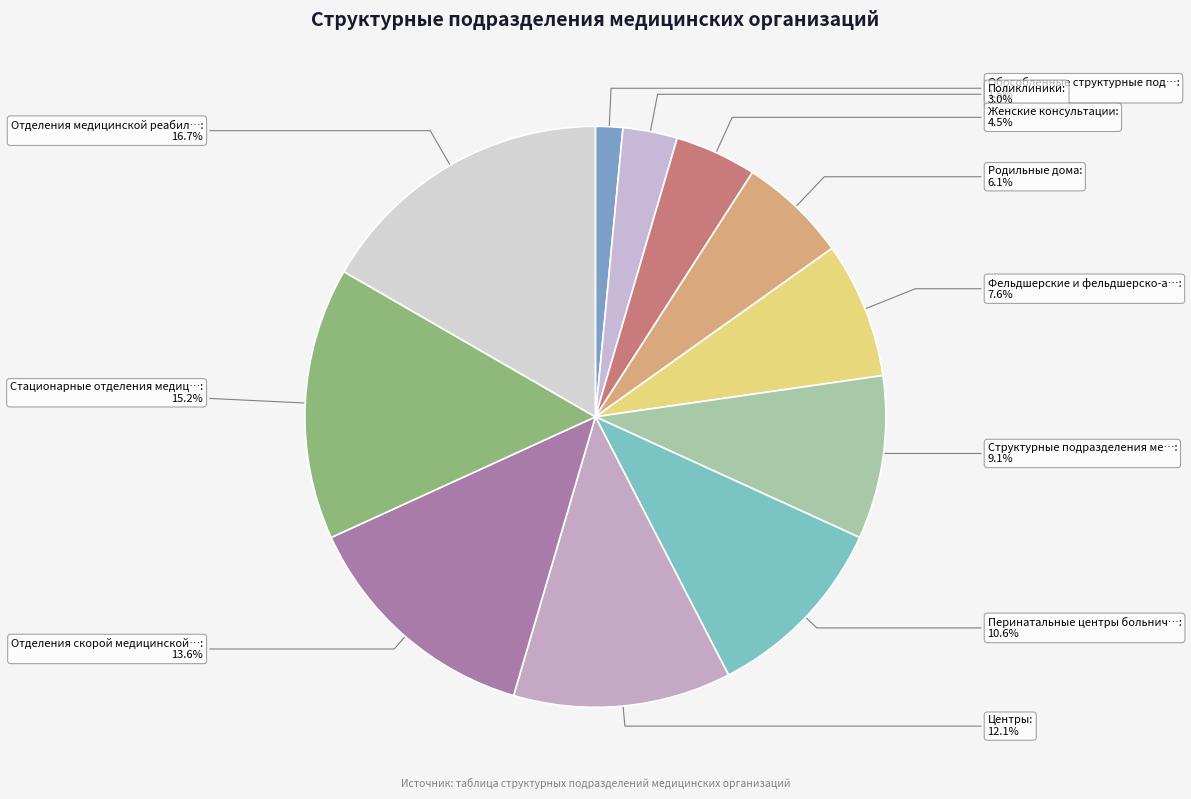

What is the smallest slice in the pie chart?

Обособленные структурные подразделения